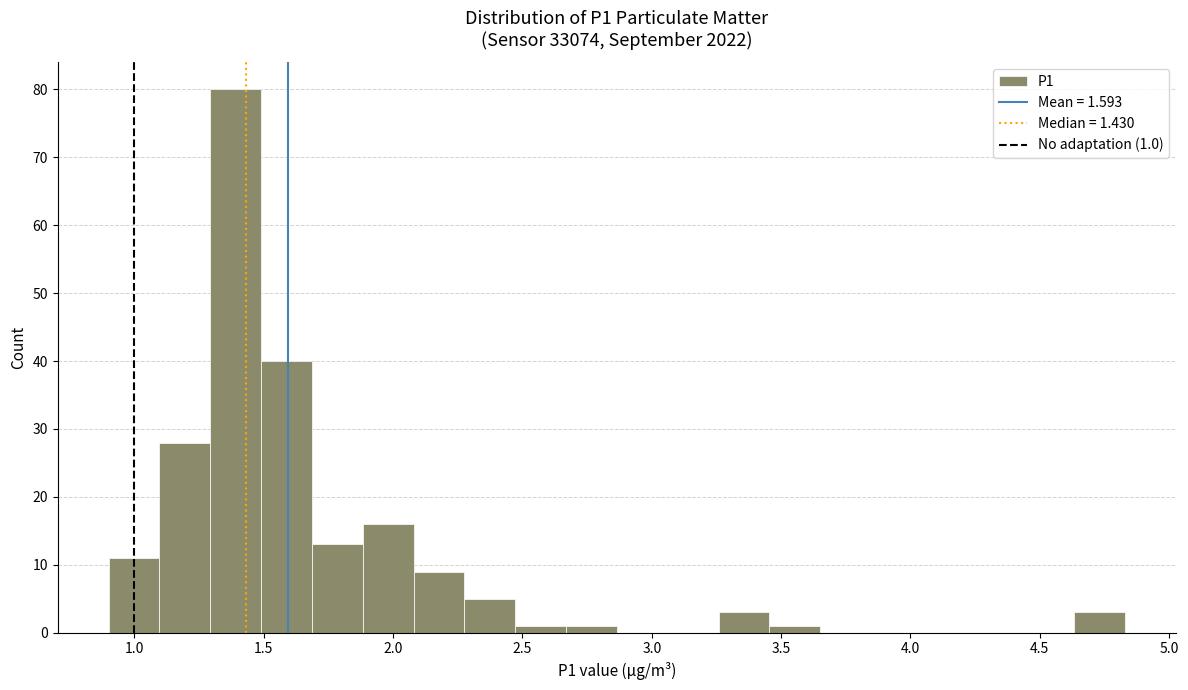

Read against the x-axis, roughly where is the centre of the tallest bar?

1.40